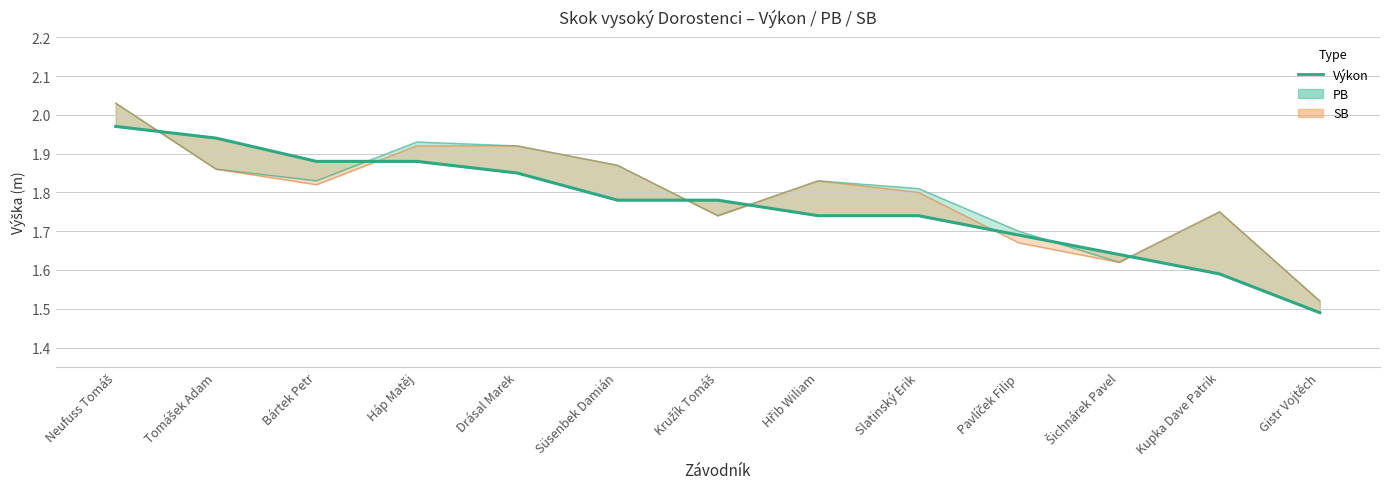

Is it true that the value at Gistr Vojtěch is 1.5?

True